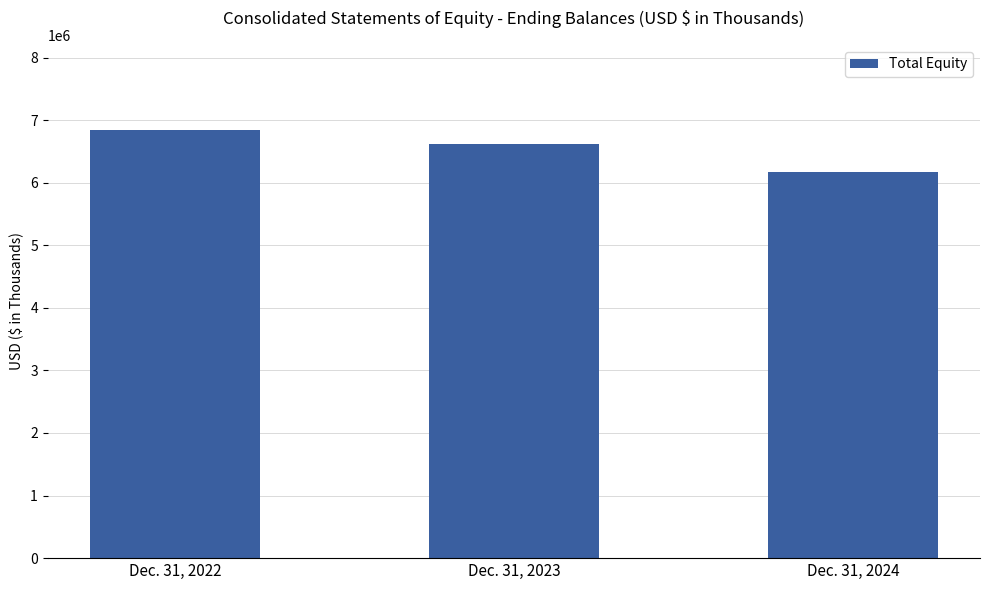

The chart shows a value of 6176273 at Dec. 31, 2024. True or false?

True